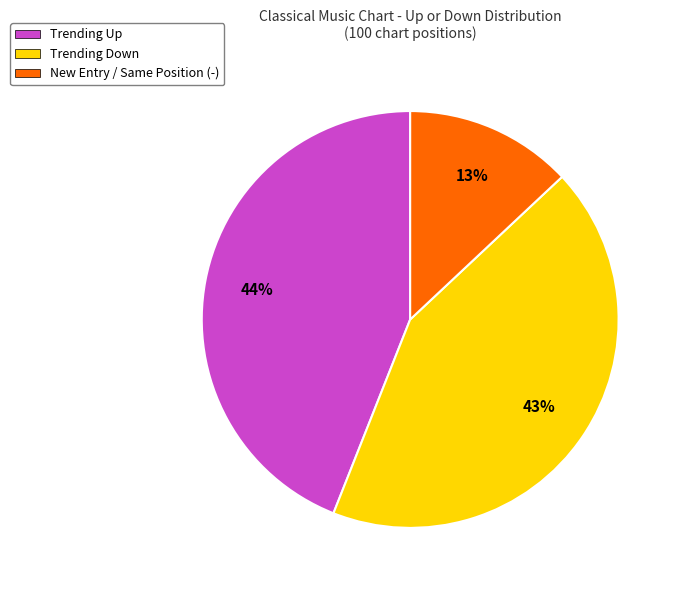

Does any single category account for the majority?

No